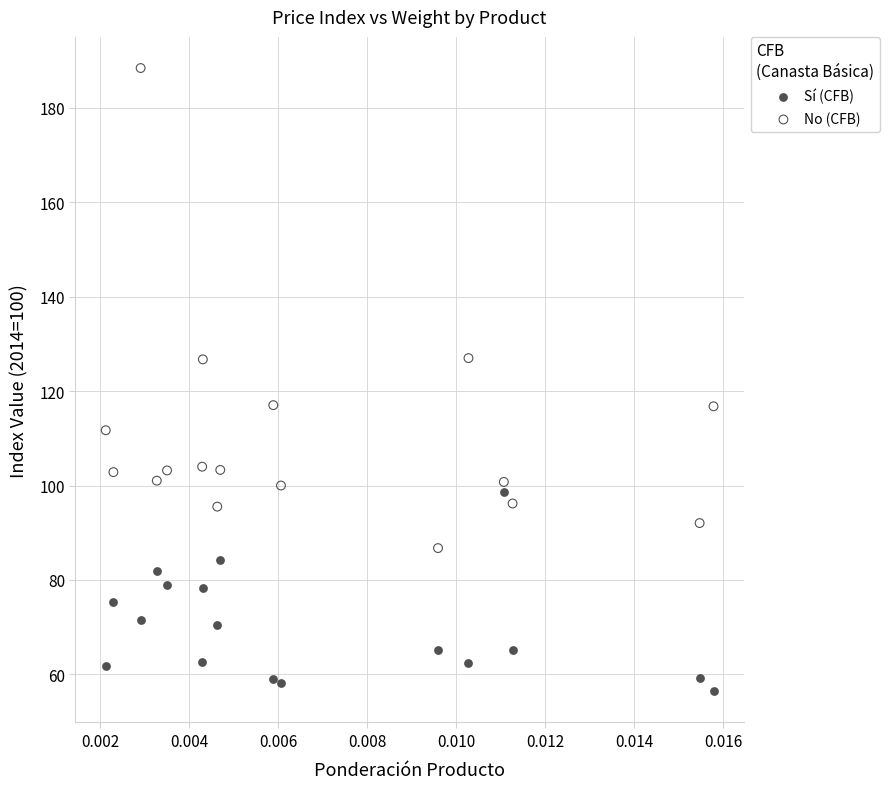

Across all data points, what is the range of Y values (max minus min)?

132.0